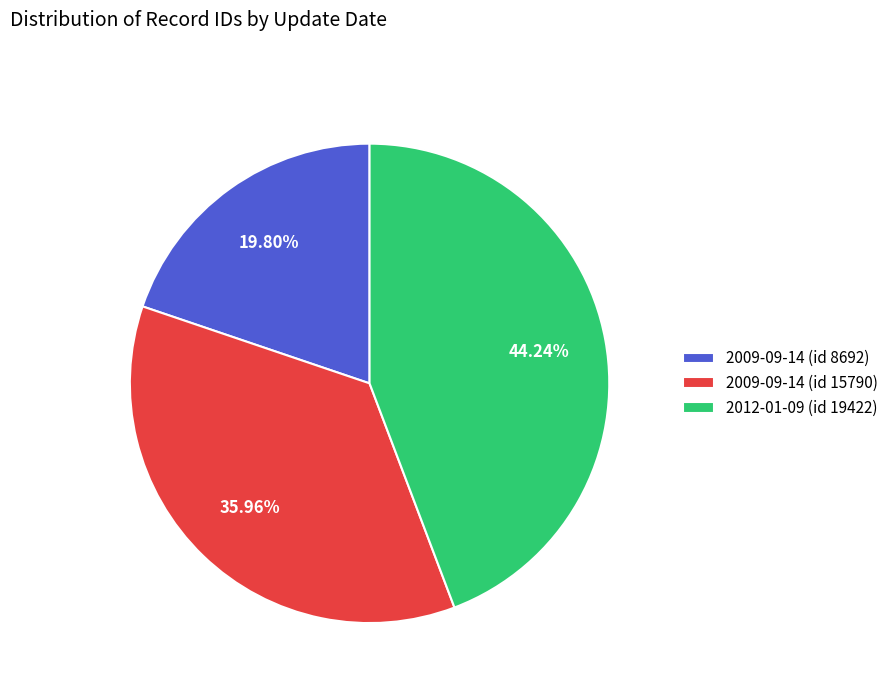

How many slices are in this pie chart?

3